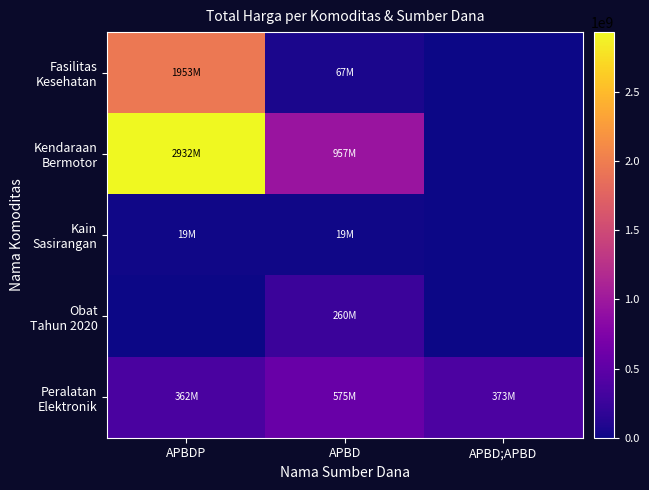

At APBD;APBD, list the series in order from smallest to largest.

Fasilitas Kesehatan, Kendaraan Bermotor, Kain Sasirangan, Obat Tahun 2020, Peralatan Elektronik